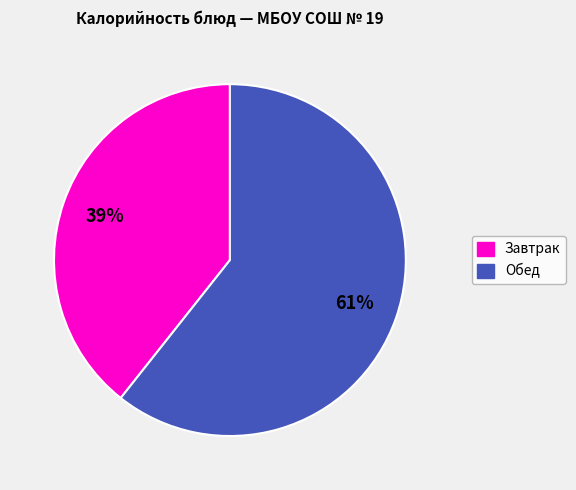

Does any single category account for the majority?

Yes